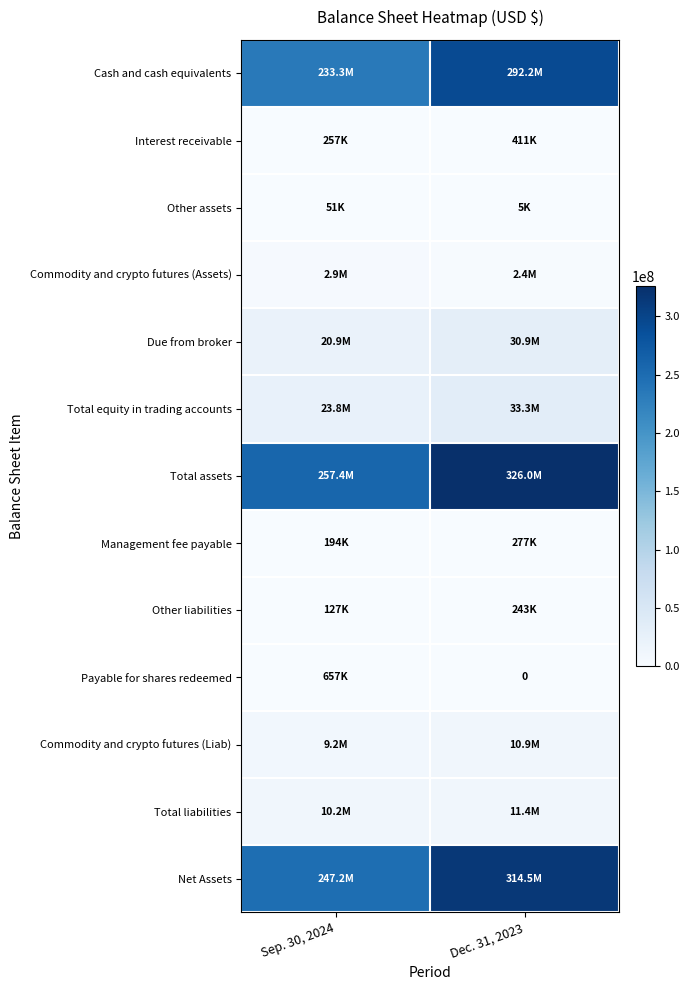

List the labels in order of Total assets value, smallest first.

Sep. 30, 2024, Dec. 31, 2023